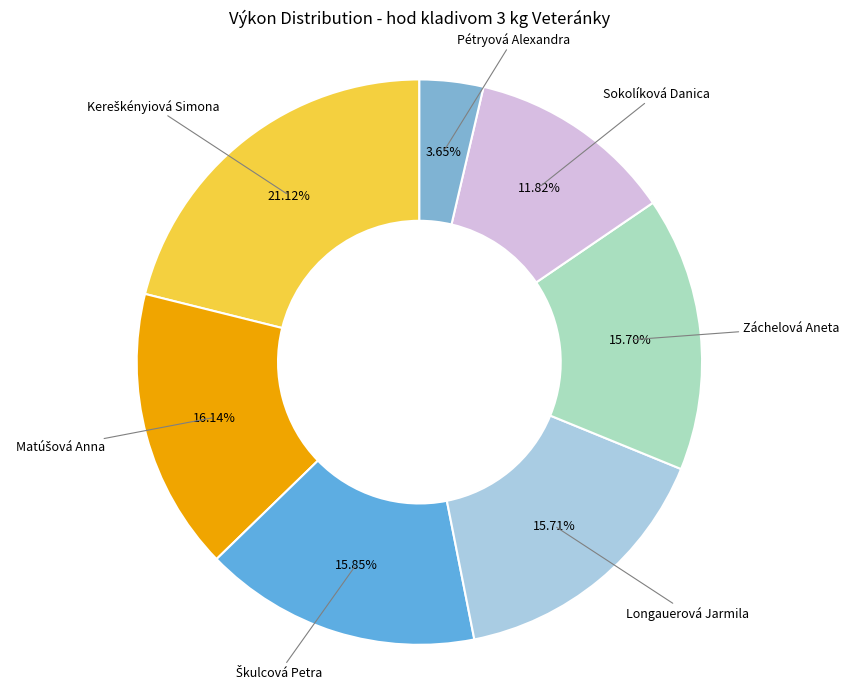

Is the sum of Sokolíková Danica and Longauerová Jarmila greater than half?

No